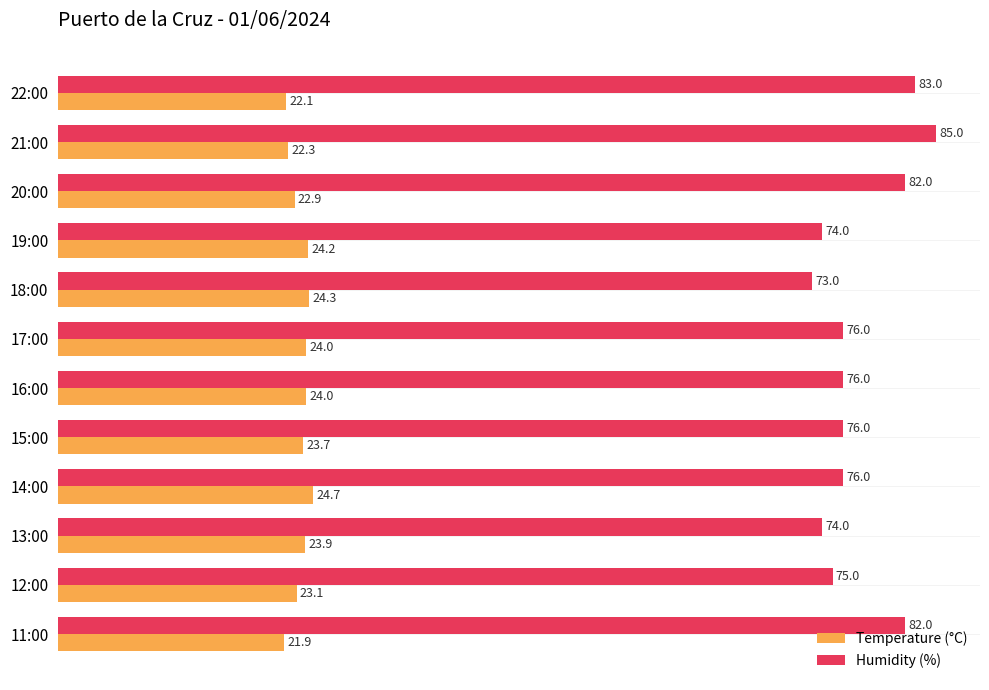

Which series has the widest spread of values?

Humidity (%)